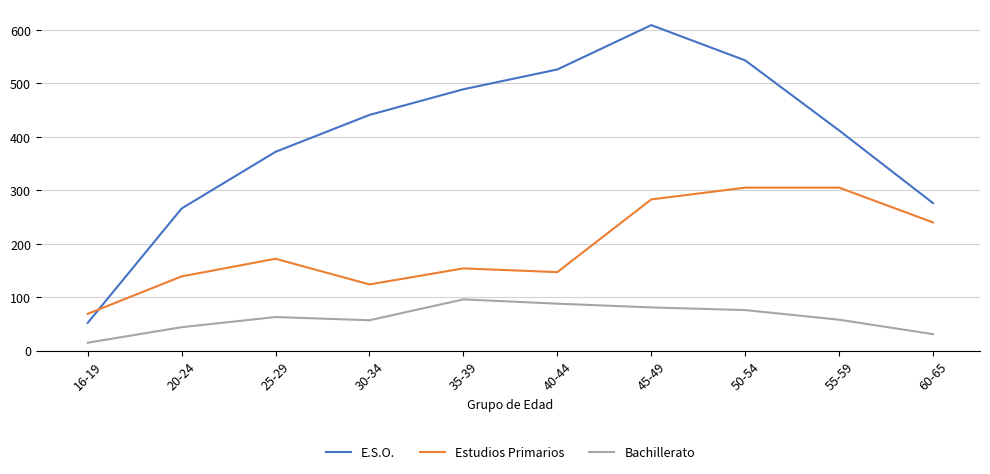

Between 40-44 and 45-49, which series saw the biggest shift?

Estudios Primarios